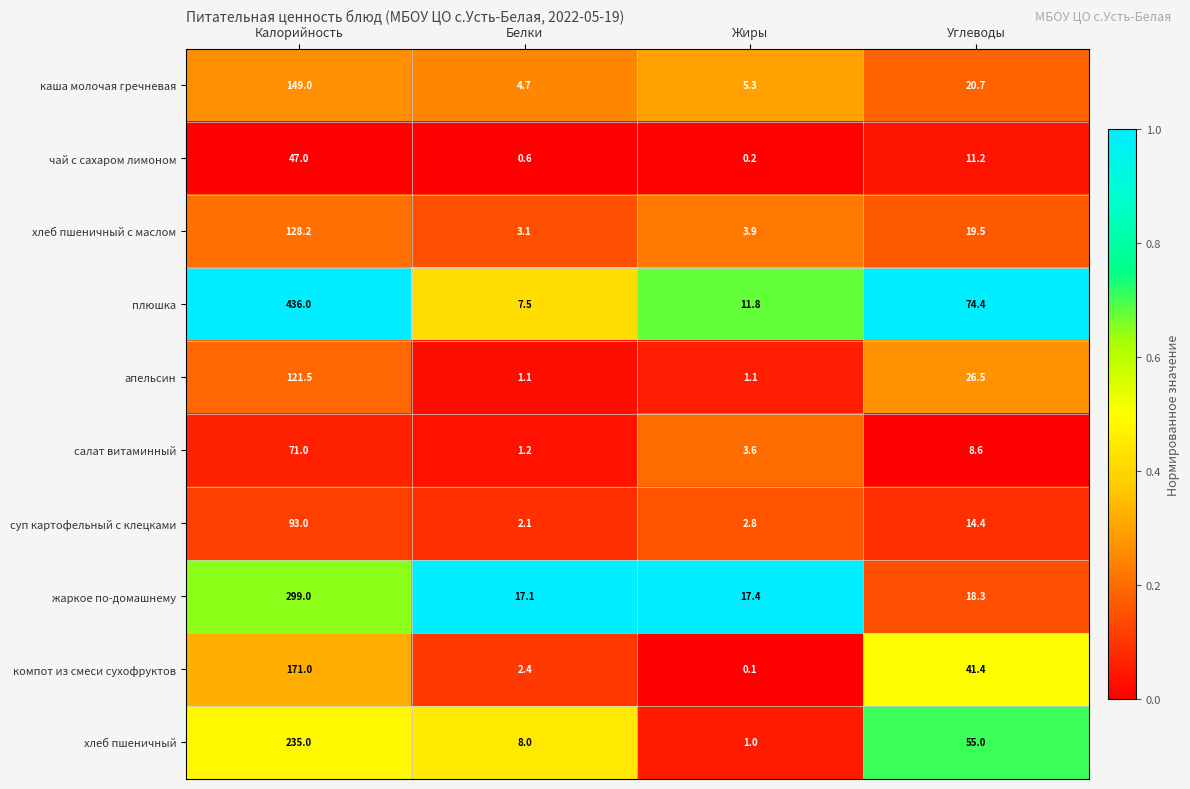

Between Калорийность and Жиры, which series saw the biggest shift?

плюшка